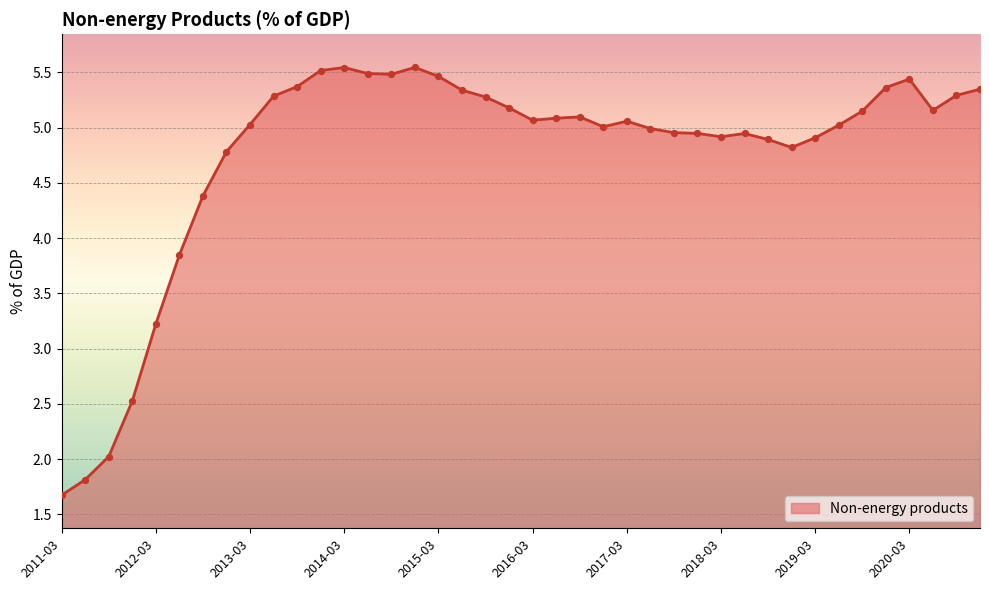

What is the minimum value shown in the chart?

1.7